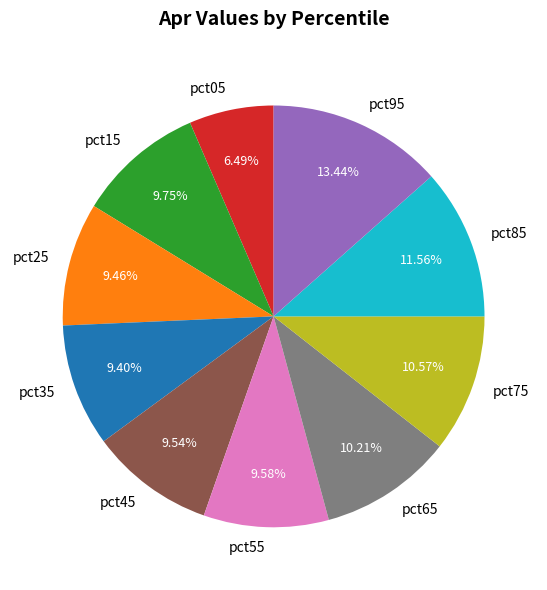

How many slices are in this pie chart?

10